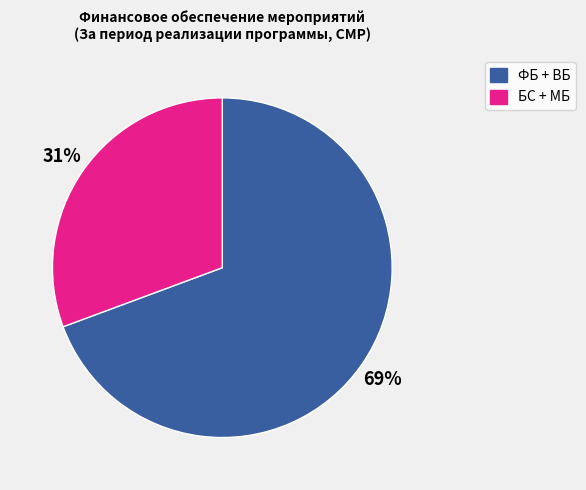

How many slices are in this pie chart?

2